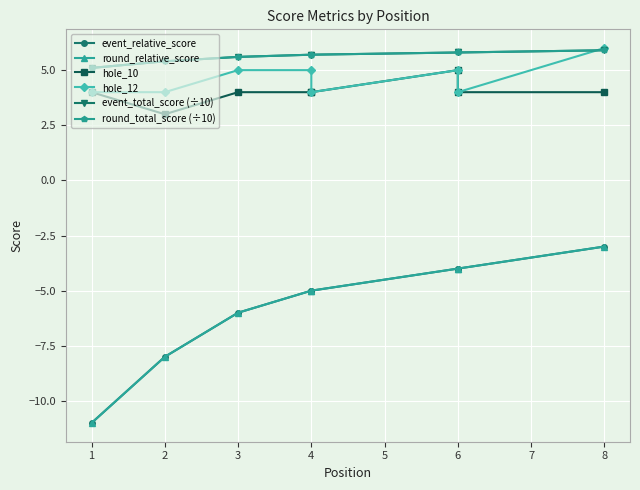

True or false: event_relative_score and round_relative_score cross at least once.

False